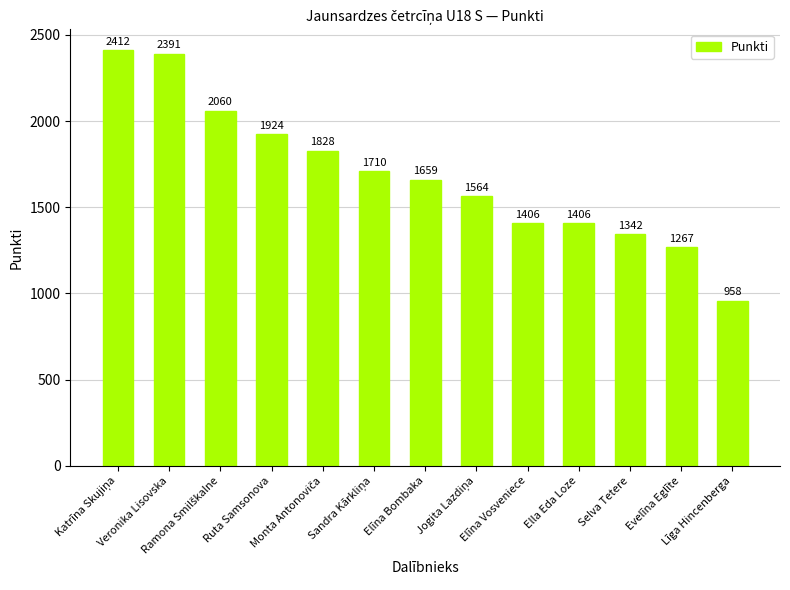

What is the maximum value shown in the chart?

2412